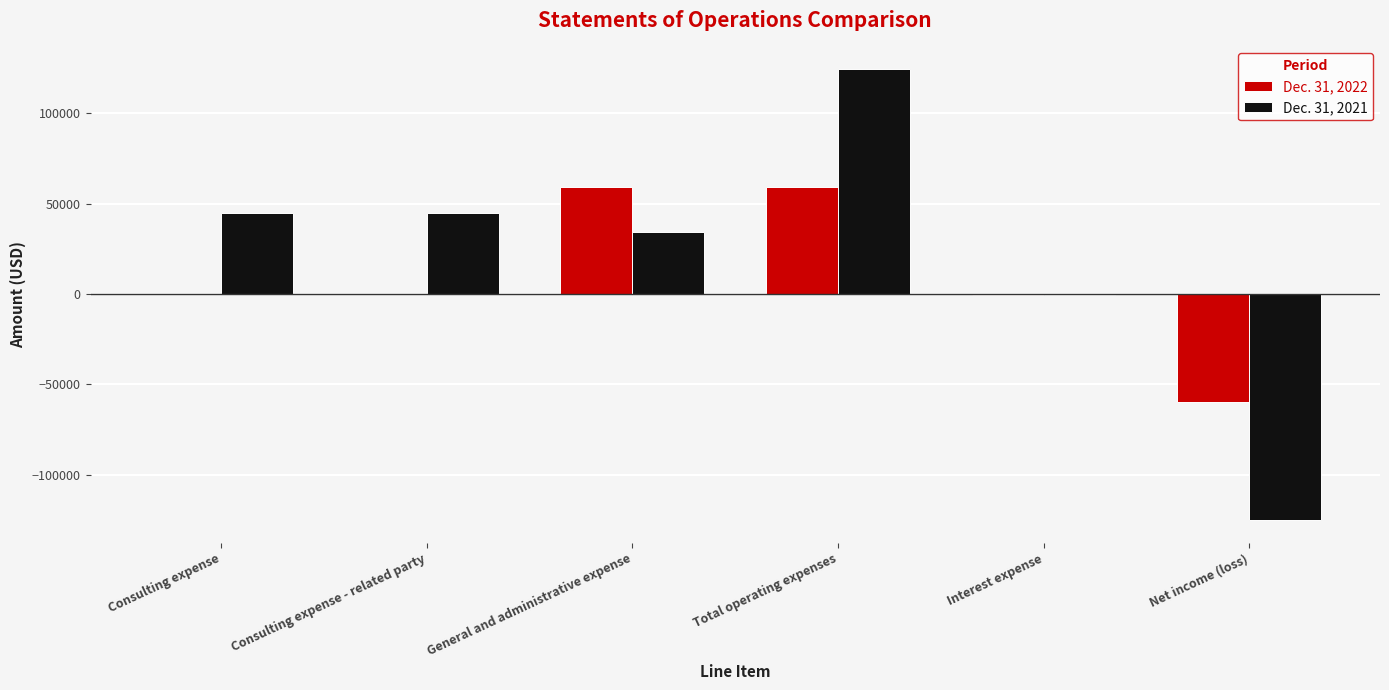

How many series are shown in this chart?

2